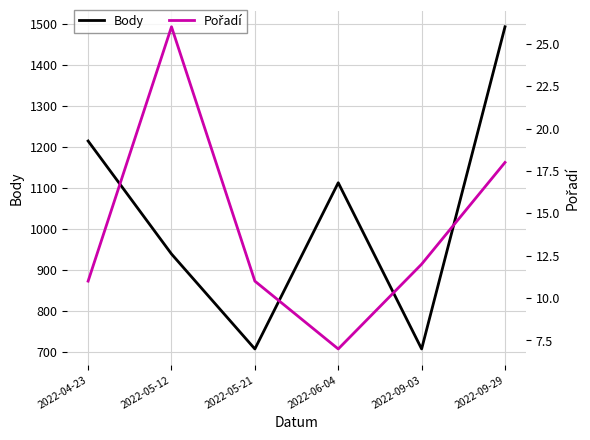

List the series in order of their overall mean, highest first.

Body, Pořadí